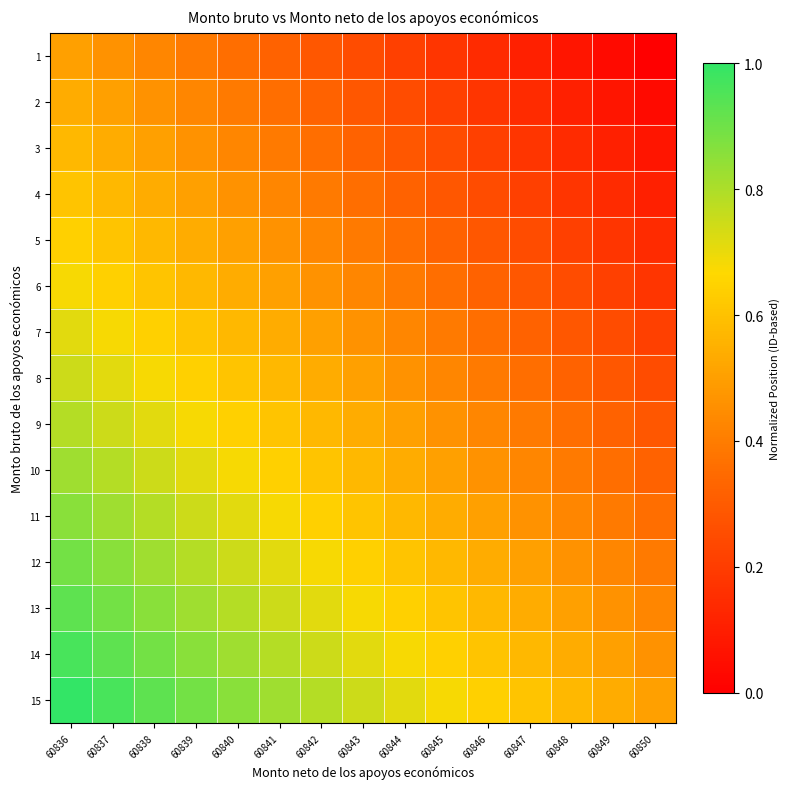

At how many categories does at least one series exceed 0?

15